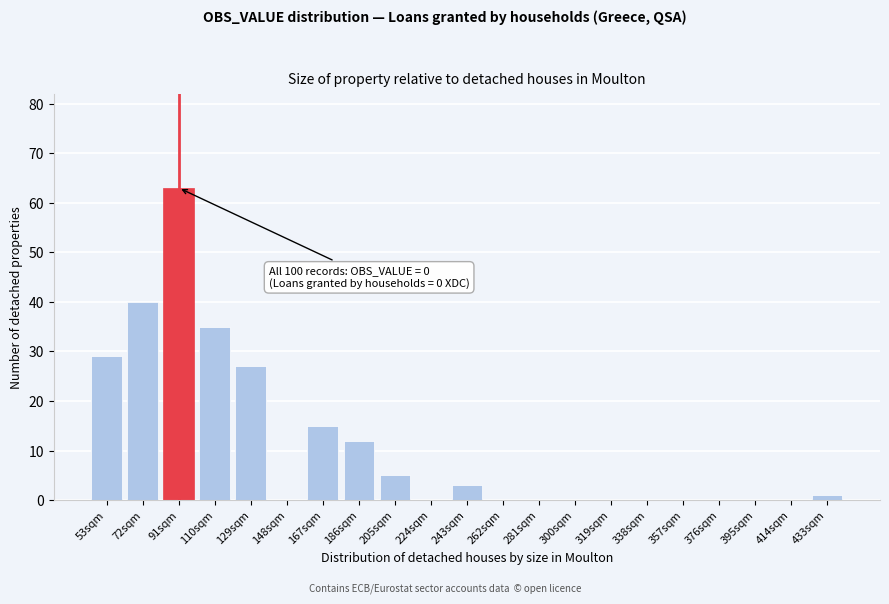

Reading left to right, extract all data points from this chart.

53sqm=29	72sqm=40	91sqm=63	110sqm=35	129sqm=27	148sqm=0	167sqm=15	186sqm=12	205sqm=5	224sqm=0	243sqm=3	262sqm=0	281sqm=0	300sqm=0	319sqm=0	338sqm=0	357sqm=0	376sqm=0	395sqm=0	414sqm=0	433sqm=1